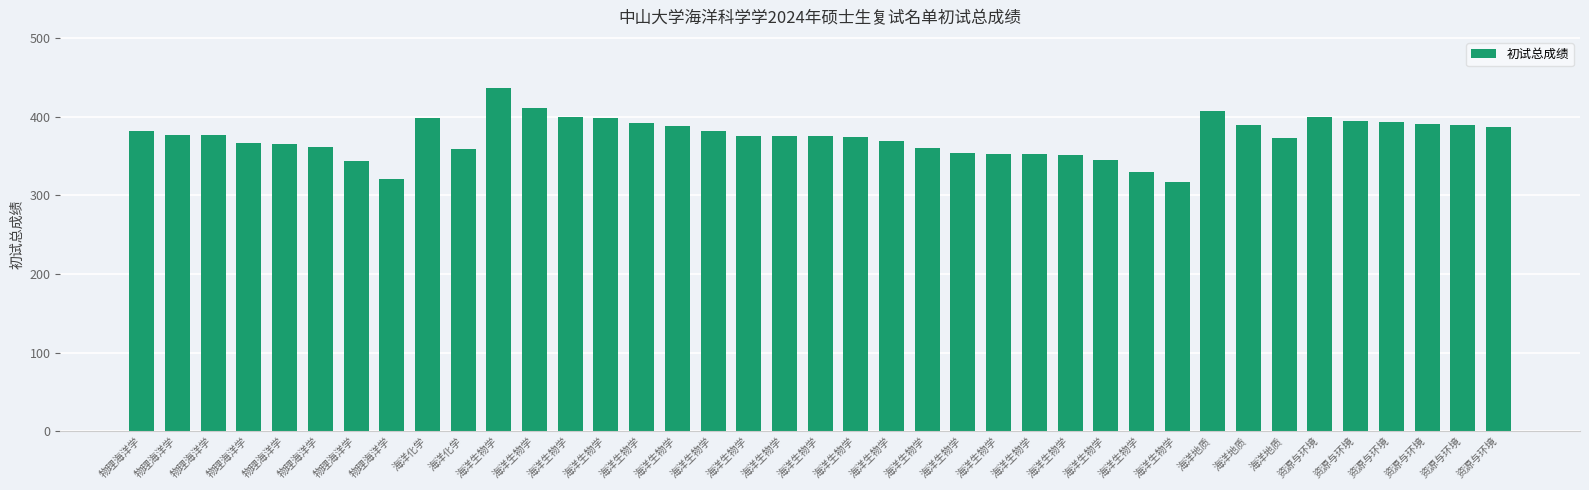

What is the minimum value shown in the chart?

317